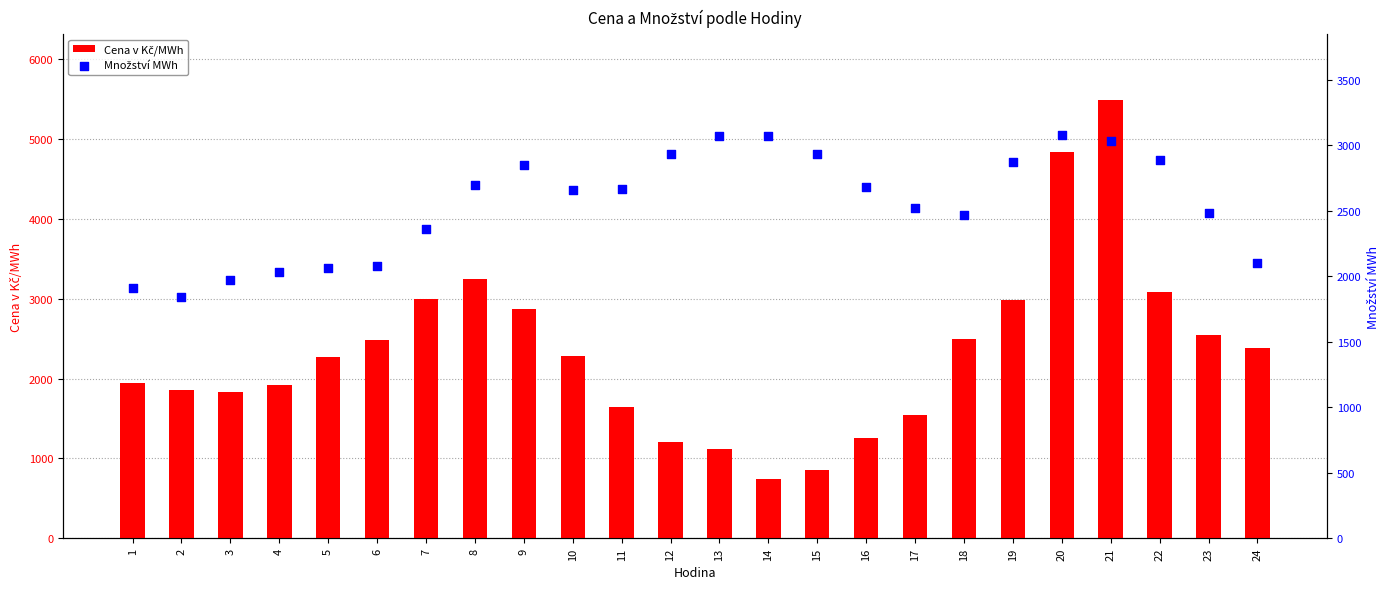

Which series contains the highest Y value?

Cena v Kč/MWh